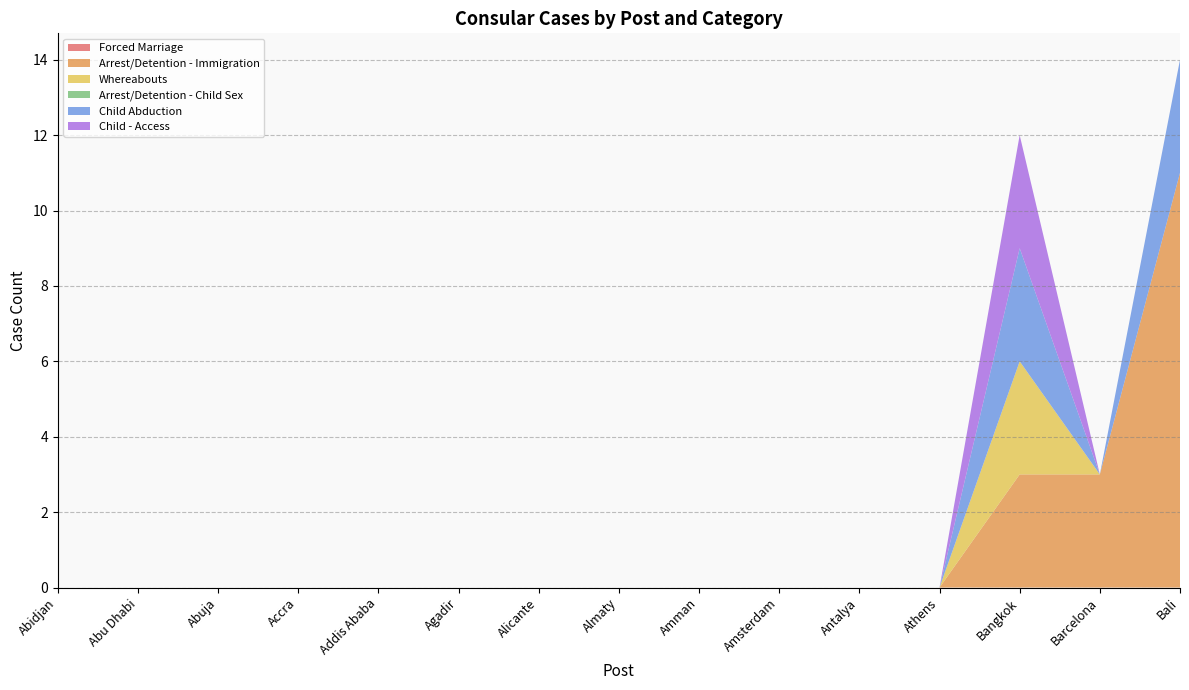

Reading left to right, extract all data points from this chart.

Forced Marriage: 0	0	0	0	0	0	0	0	0	0	0	0	0	0	0
Arrest/Detention - Immigration: 0	0	0	0	0	0	0	0	0	0	0	0	3	3	11
Whereabouts: 0	0	0	0	0	0	0	0	0	0	0	0	3	0	0
Arrest/Detention - Child Sex: 0	0	0	0	0	0	0	0	0	0	0	0	0	0	0
Child Abduction: 0	0	0	0	0	0	0	0	0	0	0	0	3	0	3
Child - Access: 0	0	0	0	0	0	0	0	0	0	0	0	3	0	0